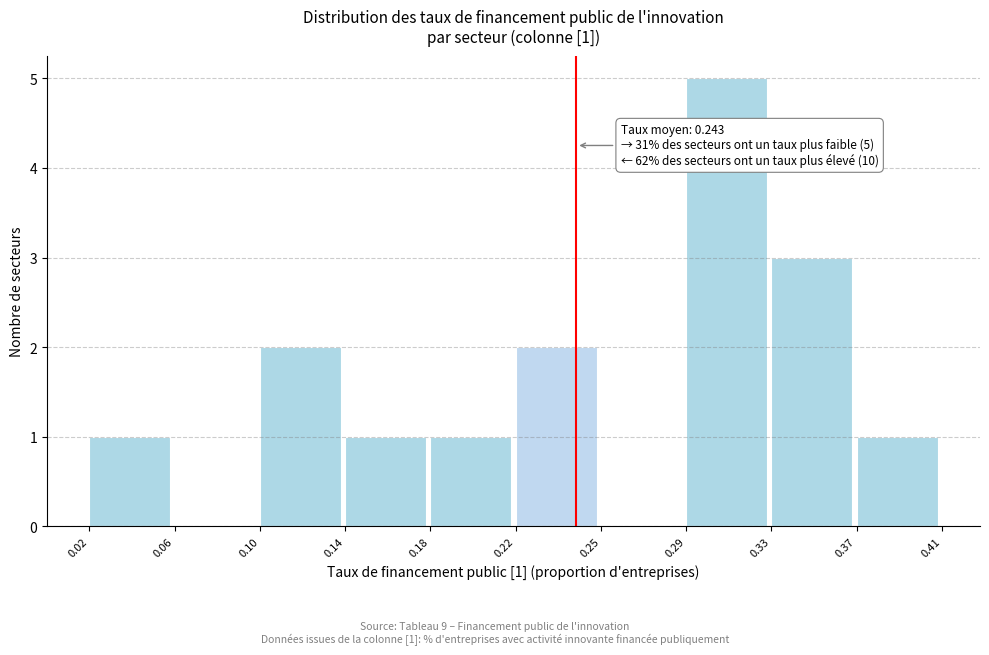

Reading left to right, transcribe all the data shown in this chart.

0.02=1	0.06=0	0.10=2	0.14=1	0.18=1	0.22=2	0.25=0	0.29=5	0.33=3	0.37=1